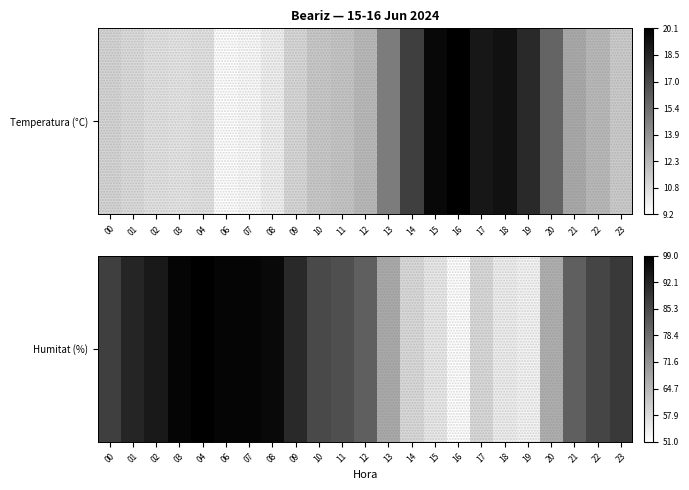

What is the average value?

79